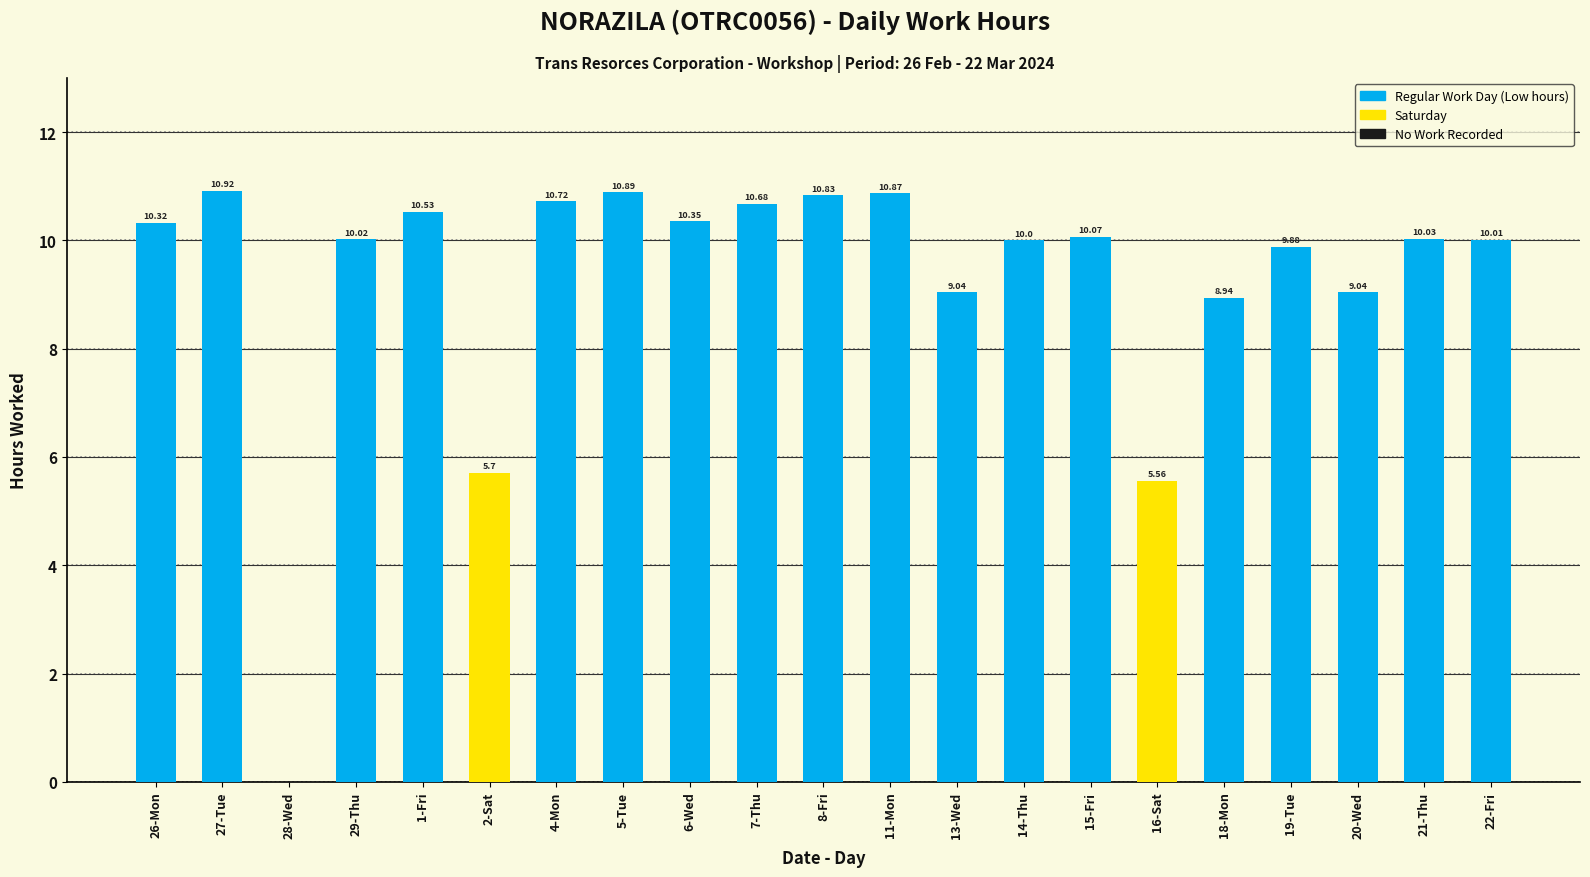

Approximately how many times larger is the value at 14-Thu compared to 1-Fri?

0.9